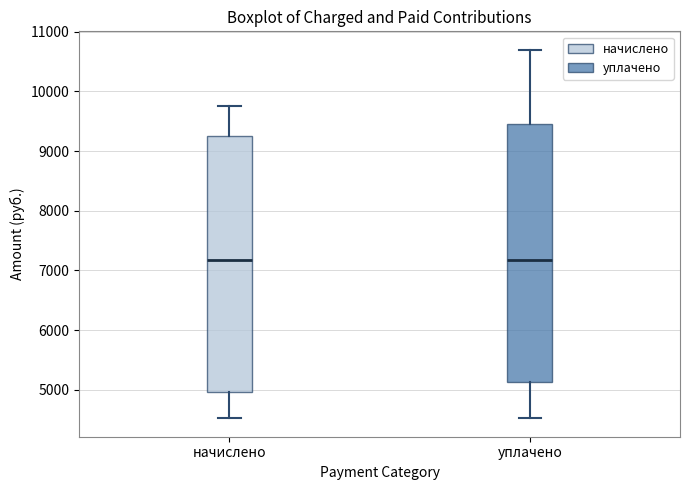

Where is the lower edge of the box for начислено on the y-axis? The values are not printed on the chart, so give them approximately, as read against the axis.

5000